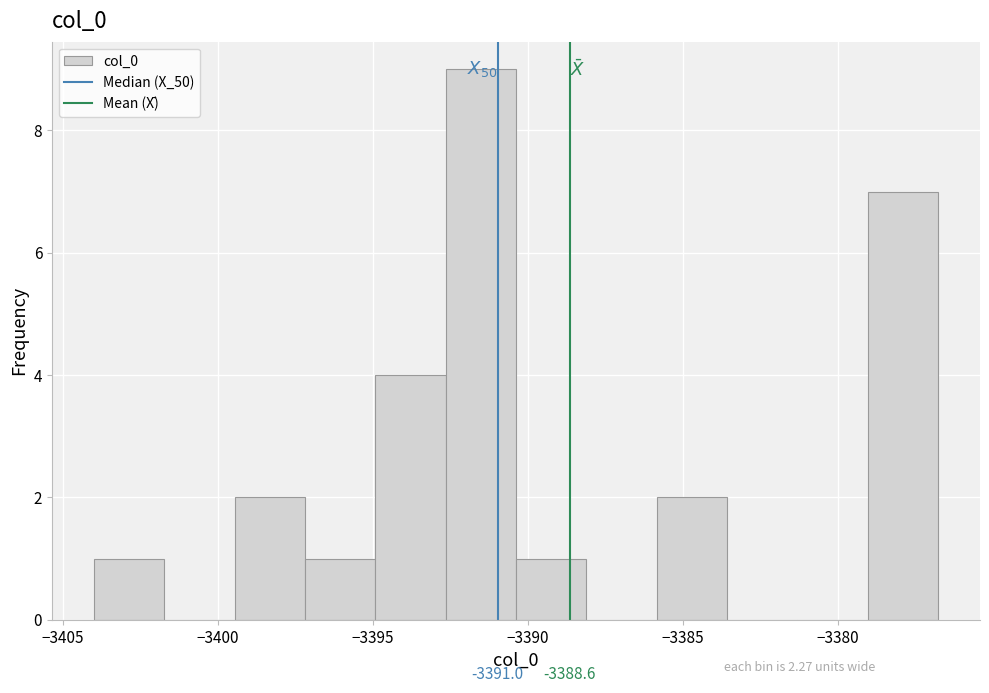

Which range on the x-axis has the tallest bar?

-3392.5 to -3390.5